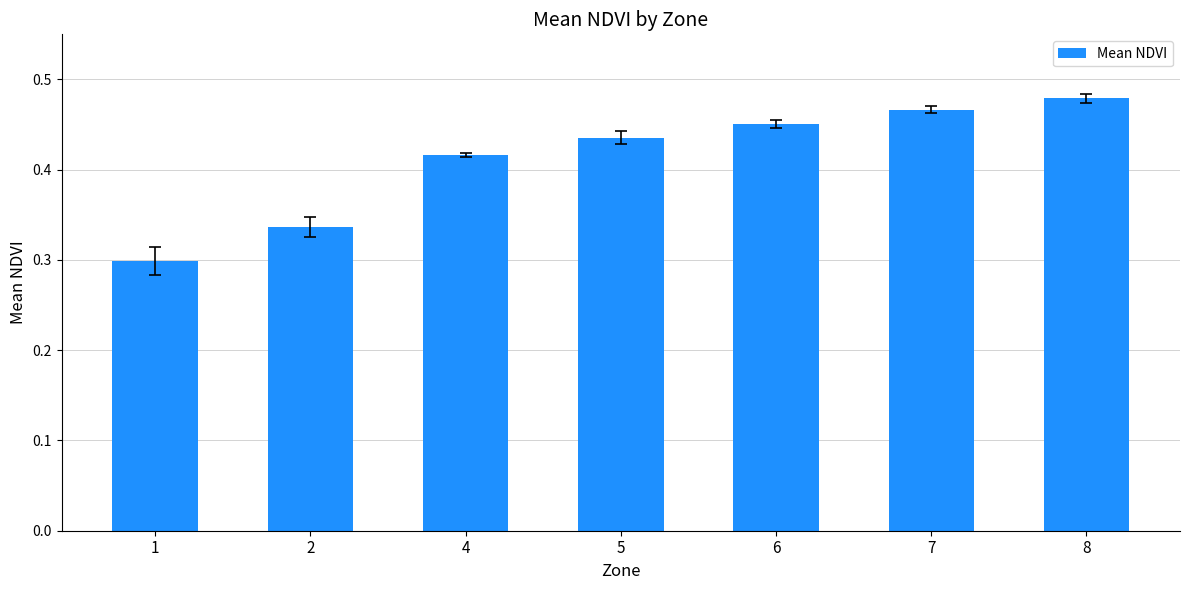

Rank the categories by value from lowest to highest.

1, 2, 4, 5, 6, 7, 8